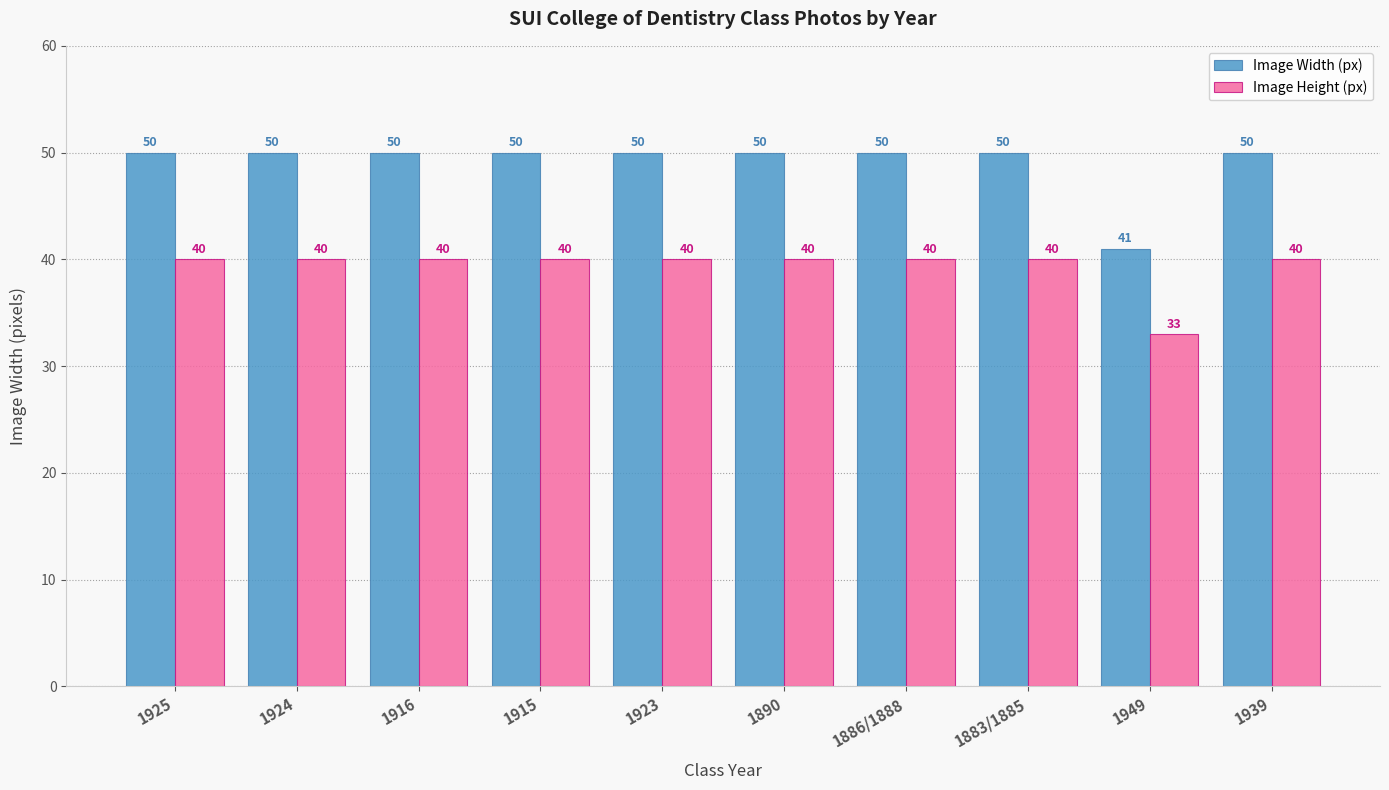

What is the label of the 8th bar from the left?

1883/1885